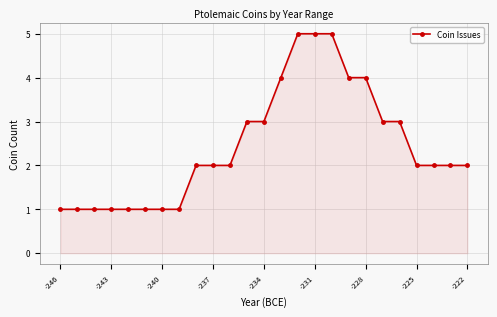

How many lines are shown in the chart?

1